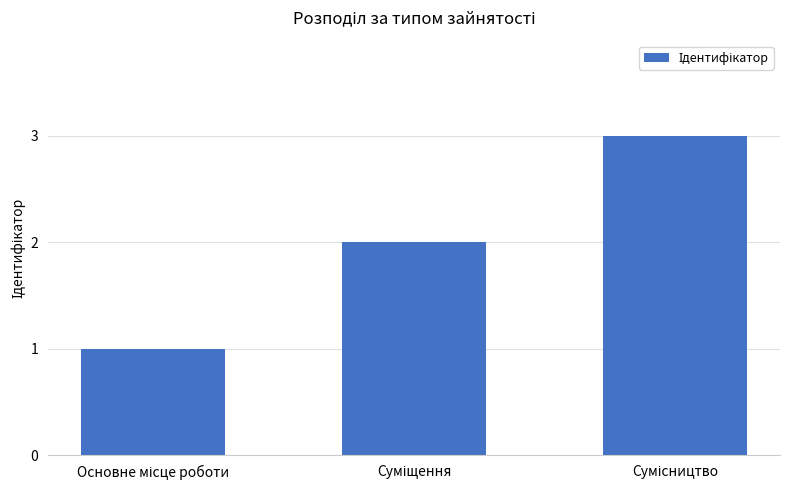

Reading right to left, transcribe all the data shown in this chart.

3	2	1